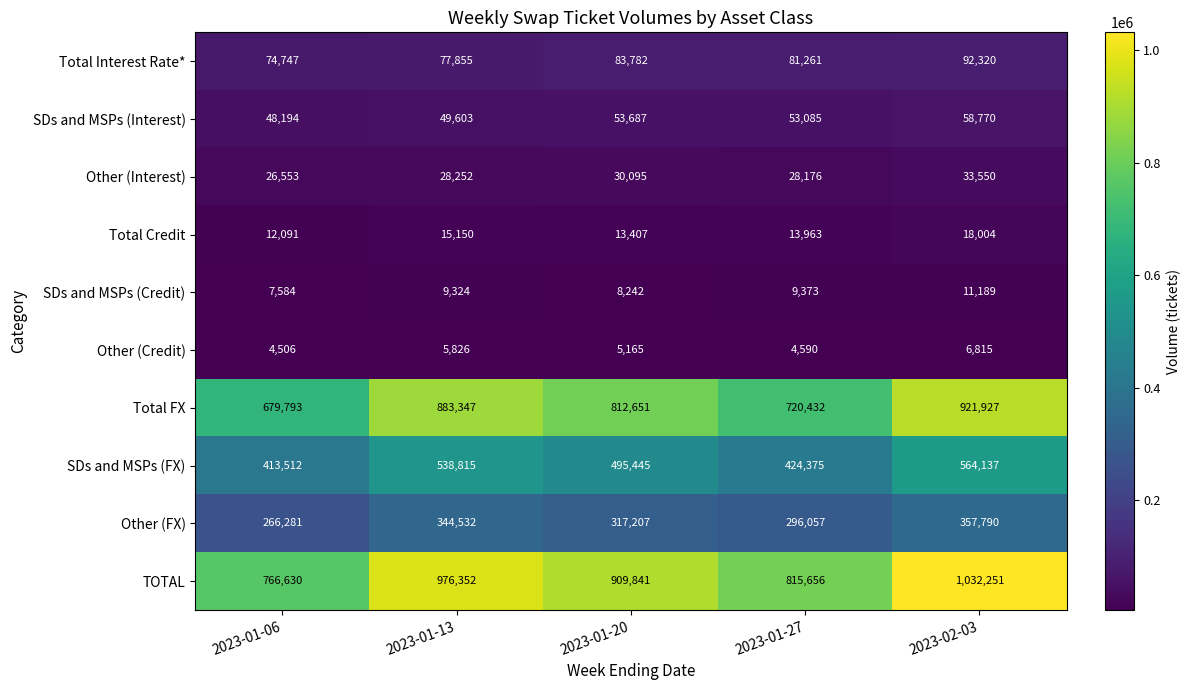

True or false: TOTAL has a value of 1279790 at 2023-01-13.

False